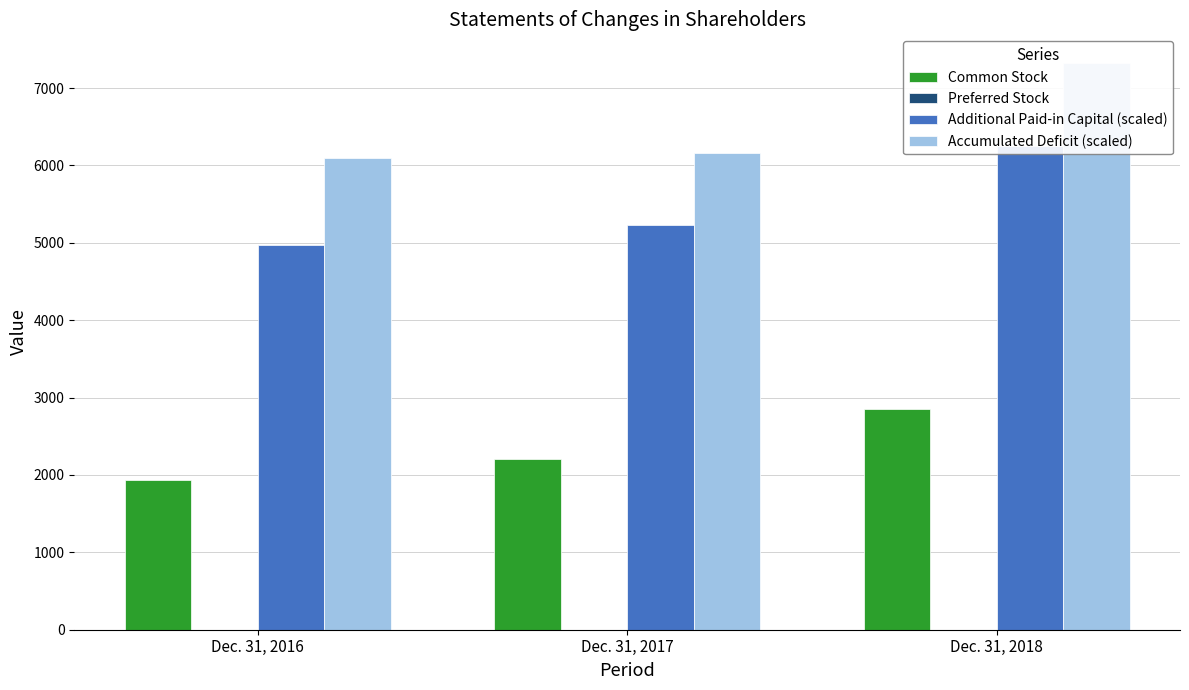

Which label corresponds to the smallest value in the chart?

Dec. 31, 2016